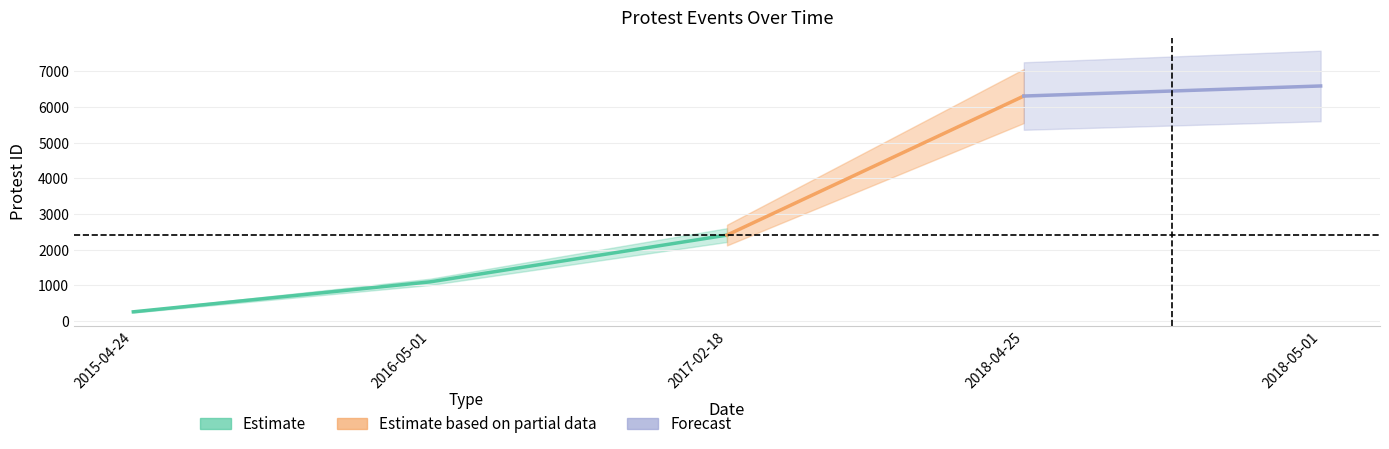

Reading left to right, transcribe all the data shown in this chart.

2015-04-24=261	2016-05-01=1101	2017-02-18=2412	2018-04-25=6310	2018-05-01=6592